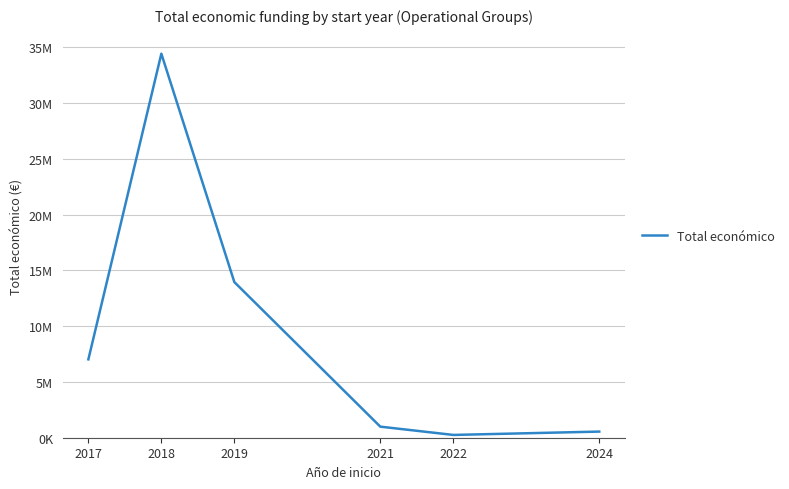

List the labels in order of value, largest first.

2018, 2019, 2017, 2021, 2024, 2022